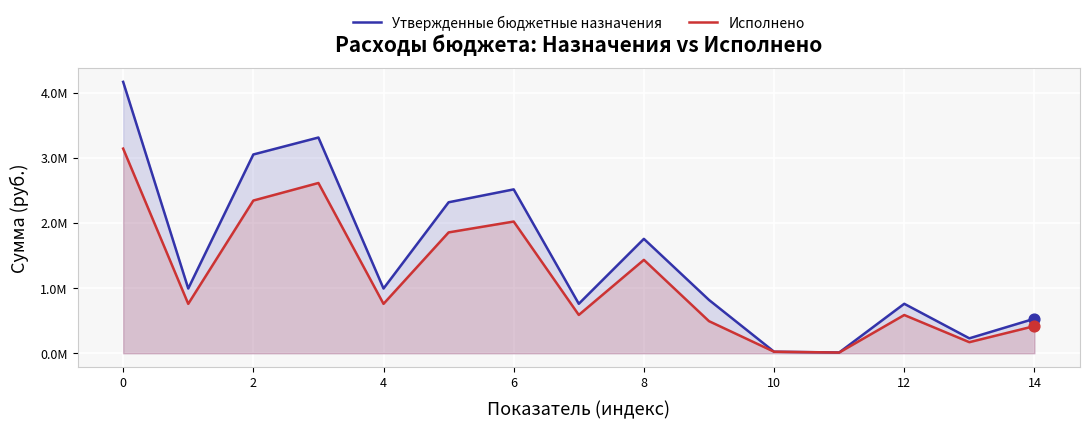

Which series contains the highest Y value?

Утвержденные бюджетные назначения